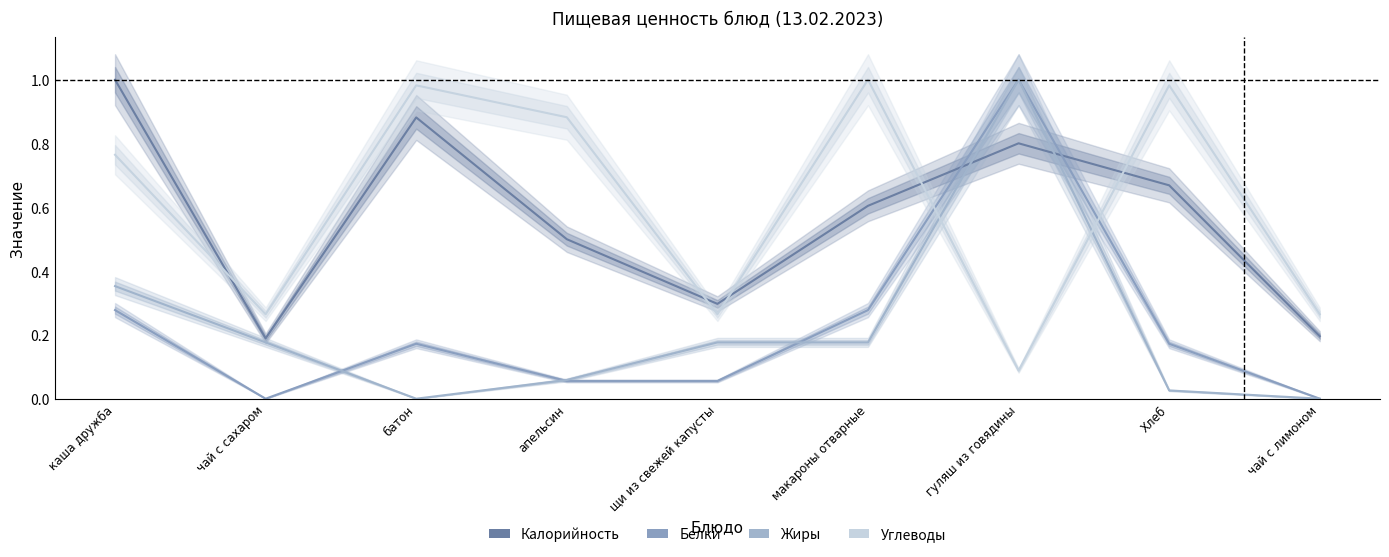

Where do Белки and Жиры first cross each other?

чай с сахаром and батон